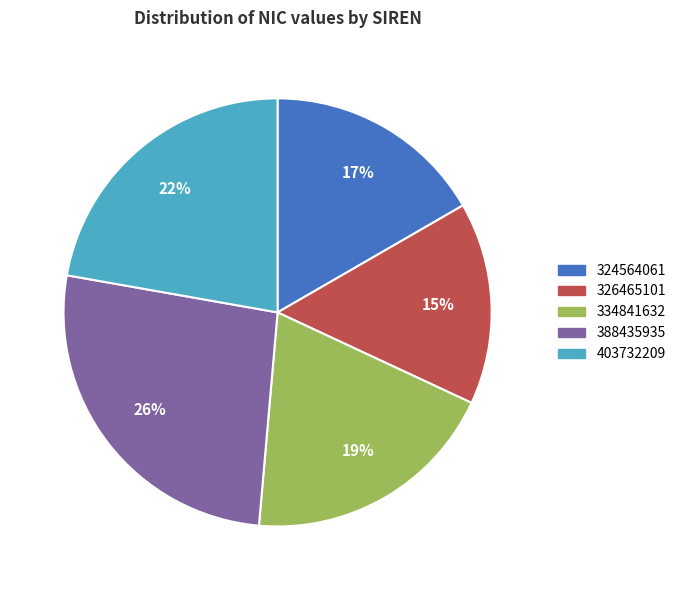

Is it true that 403732209 is 17% of the pie?

False